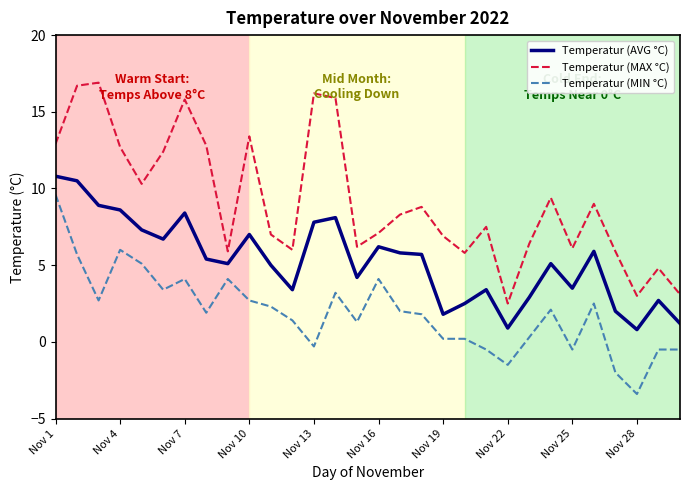

What is the difference between the maximum and minimum values in the Temperatur (MAX °C) series?

14.4